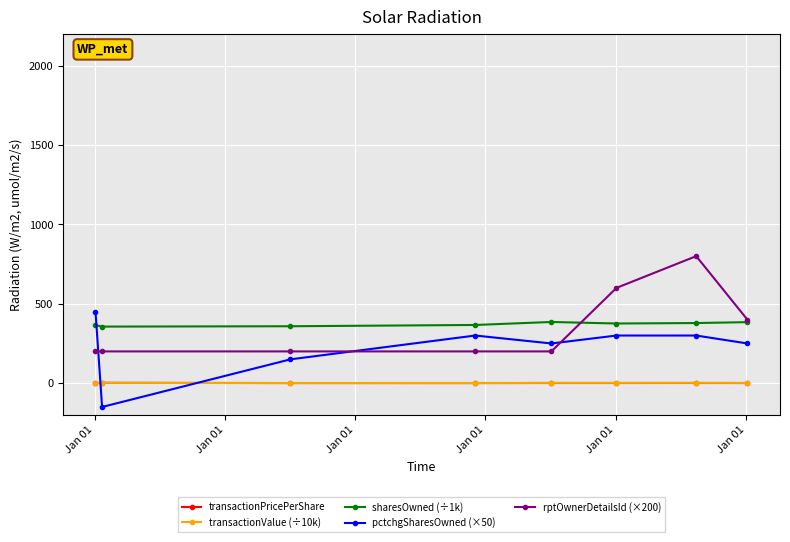

True or false: transactionValue (÷10k) and rptOwnerDetailsId (×200) cross at least once.

False